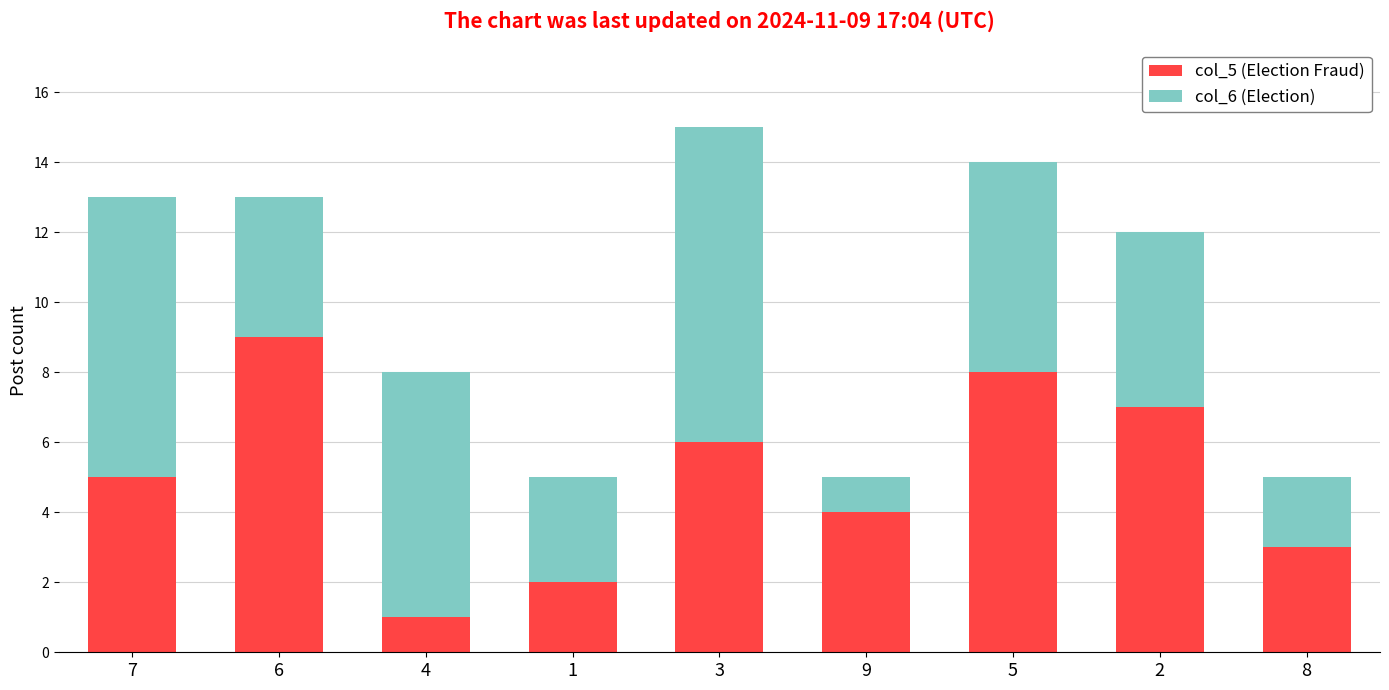

Rank the categories by col_5 (Election Fraud) value from lowest to highest.

4, 1, 8, 9, 7, 3, 2, 5, 6